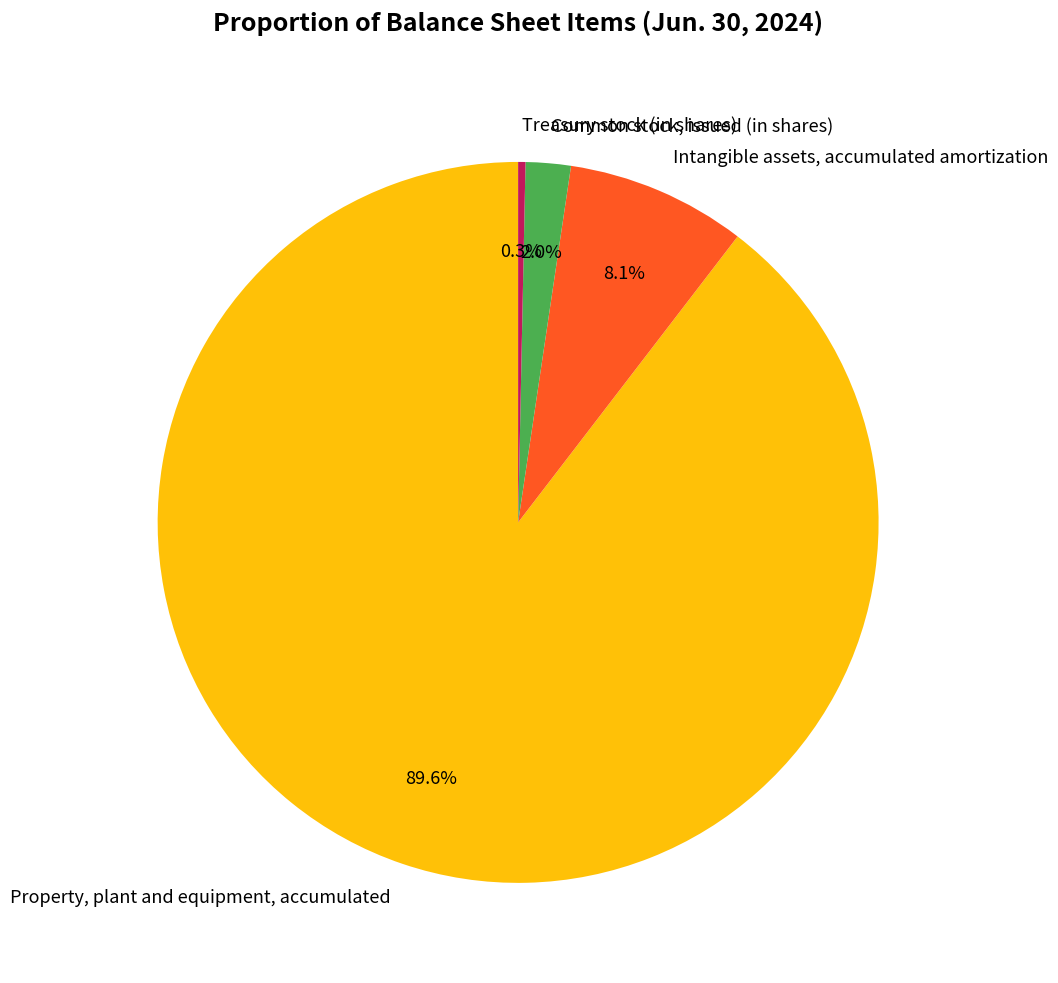

Is there any slice that represents more than half of the pie?

Yes